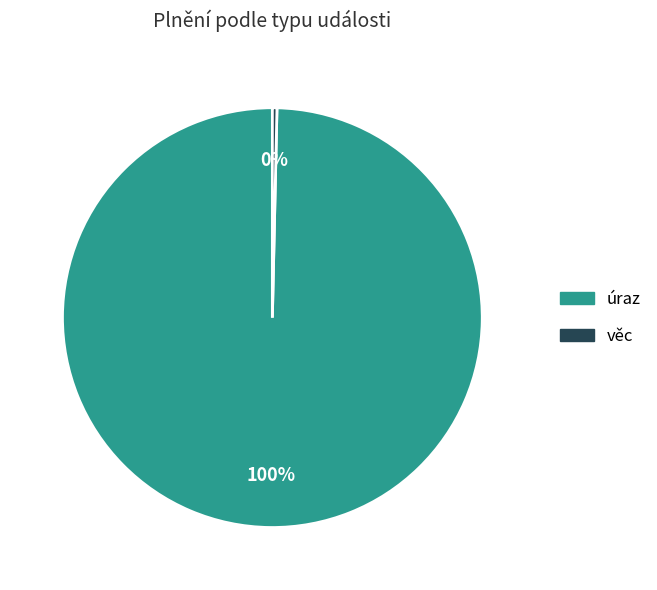

Does úraz represent more than half of the total?

Yes